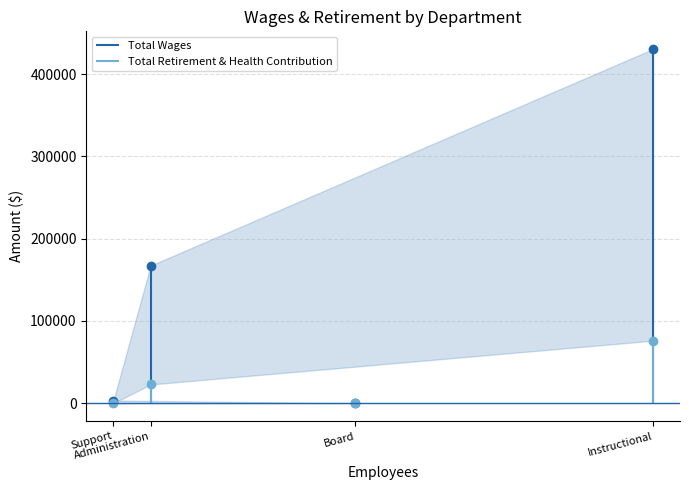

How many series are shown in this chart?

2